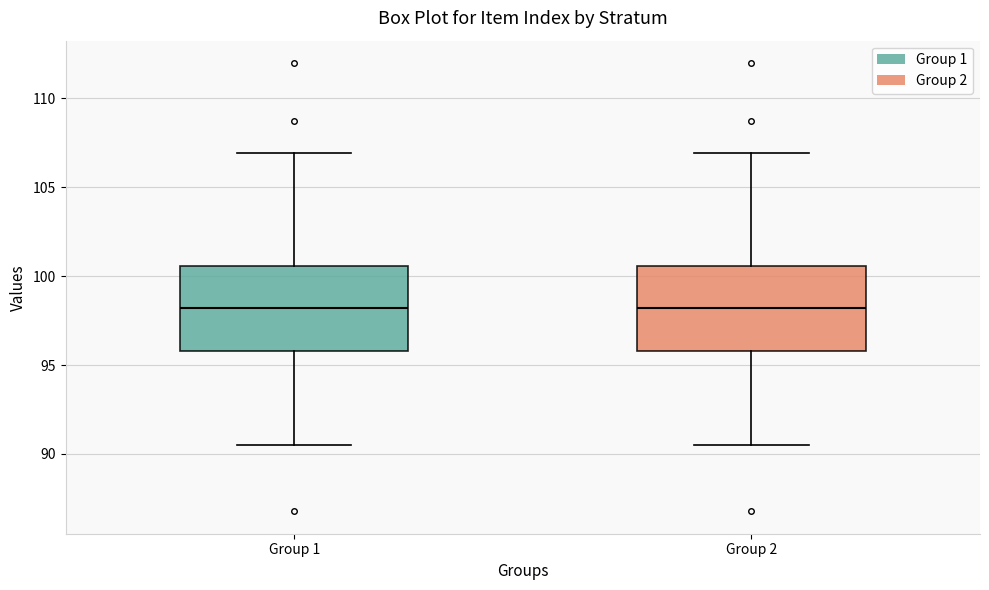

Reading left to right, transcribe this box plot: for each box, give where its median line is, the range the box spans, and where its two whiskers end, as read against the y-axis. The values are not printed on the chart, so give them approximately, as read against the axis.

Group 1: median 98.0, box 96.0 to 100.5, whiskers 90.5 to 107.0
Group 2: median 98.0, box 96.0 to 100.5, whiskers 90.5 to 107.0